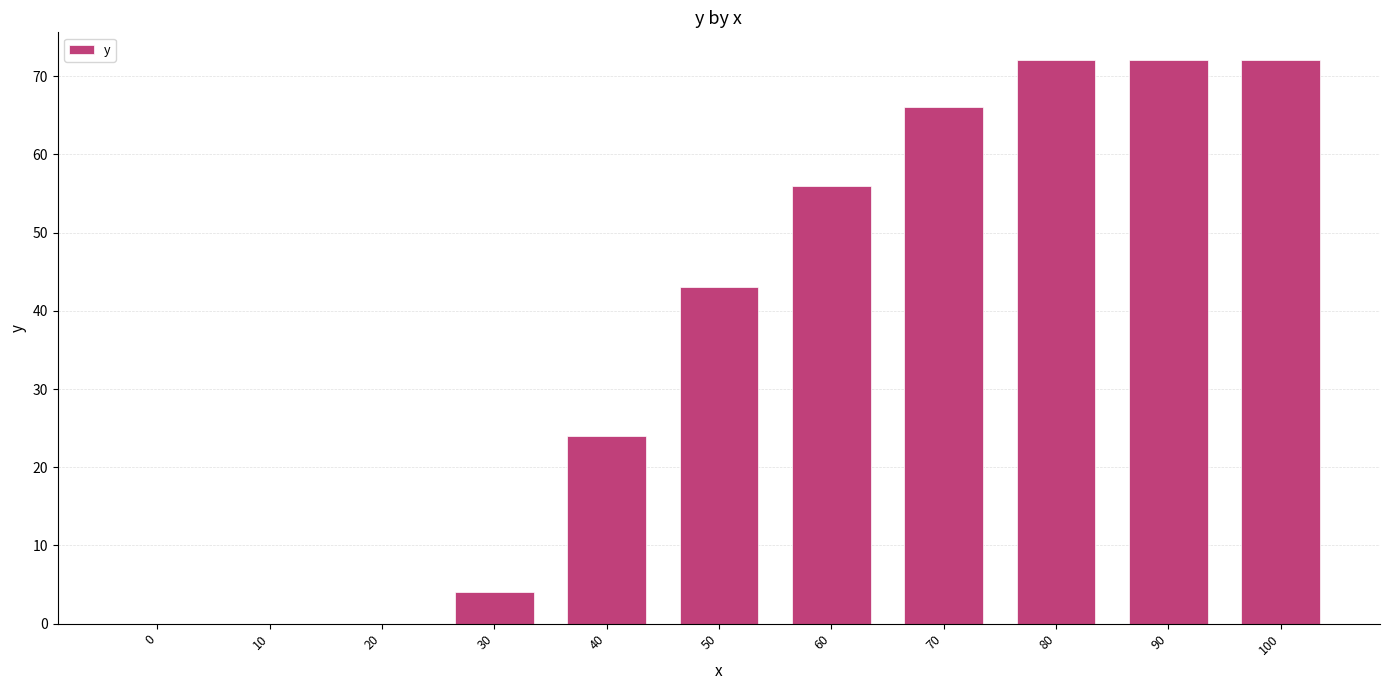

Reading right to left, list all the values displayed in this chart.

72	72	72	66	56	43	24	4	0	0	0